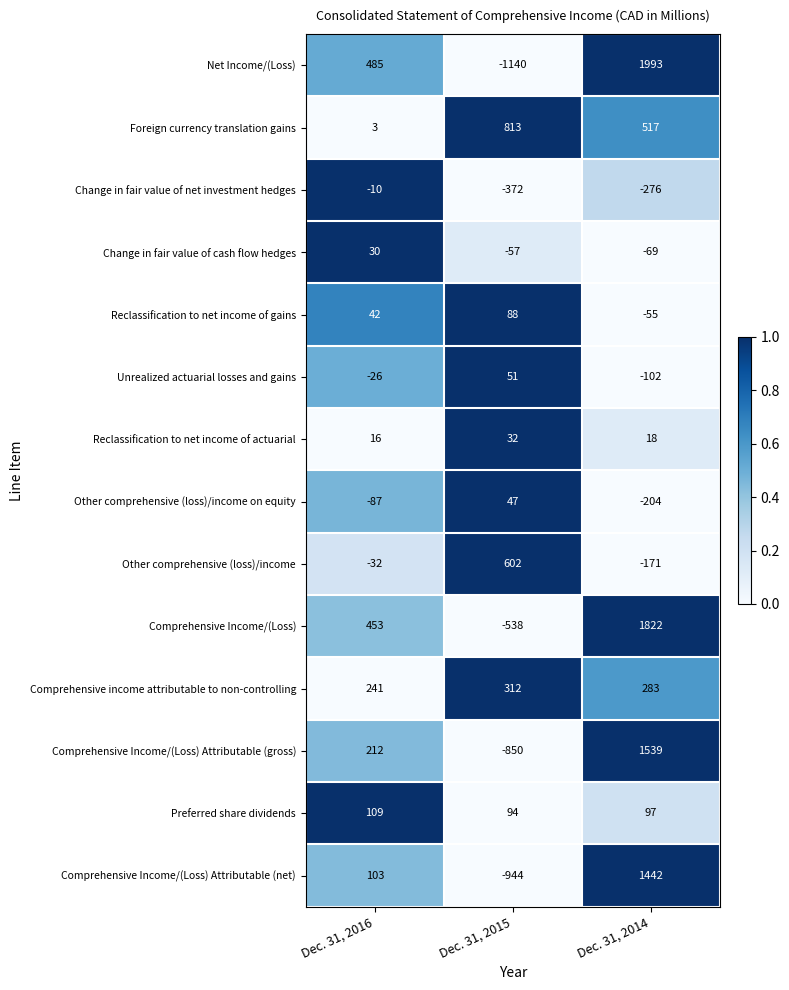

Which series changed the most between Dec. 31, 2015 and Dec. 31, 2014?

Net Income/(Loss)